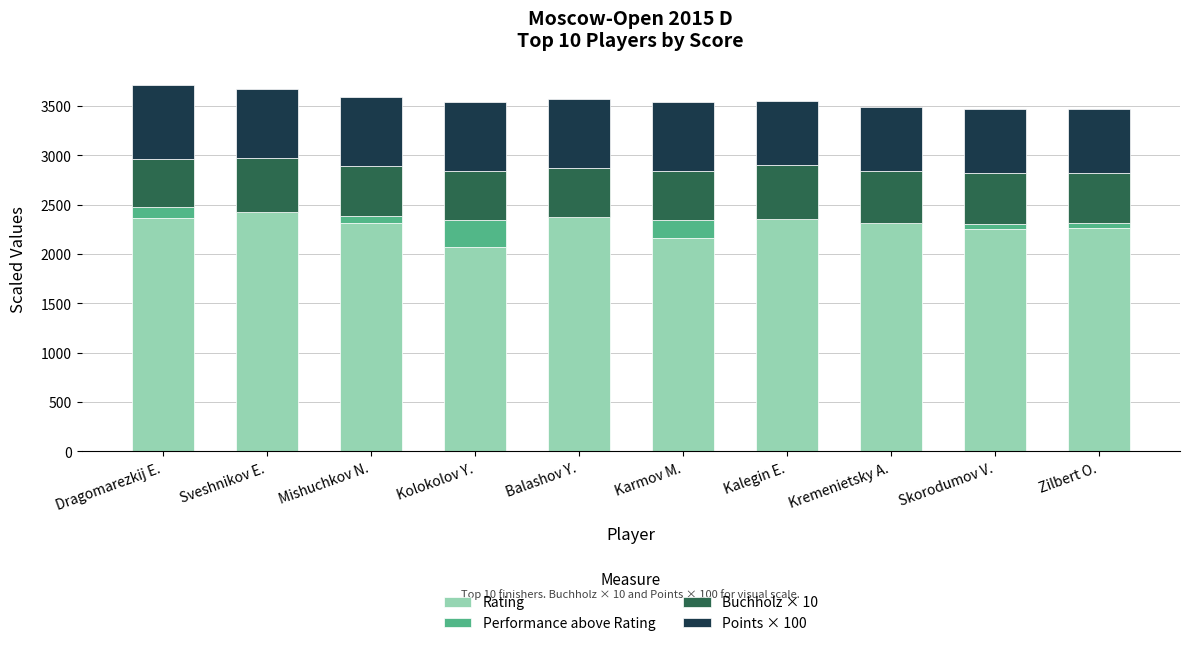

Which series has the largest total across all categories?

Rating